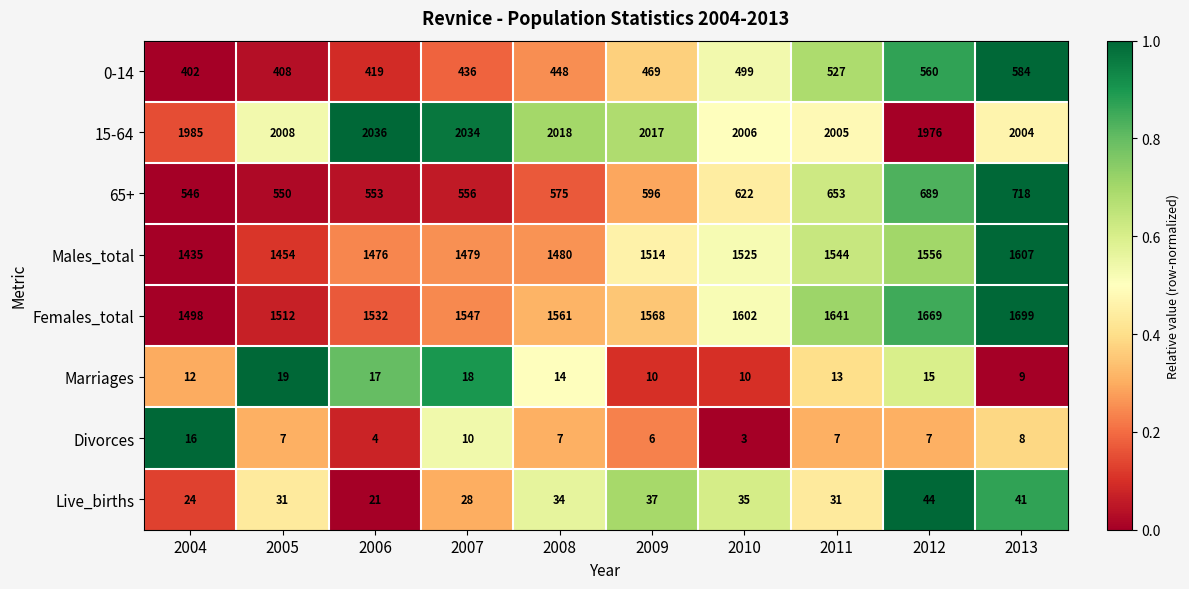

Rank the series at 2004 from highest to lowest value.

15-64, Females_total, Males_total, 65+, 0-14, Live_births, Divorces, Marriages